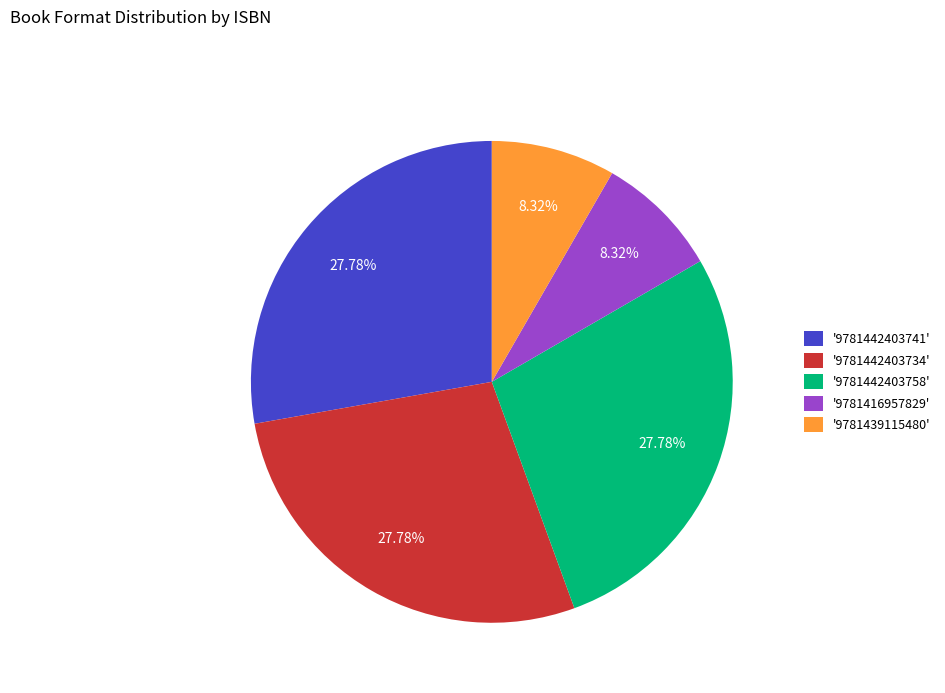

How many segments does this pie chart have?

5